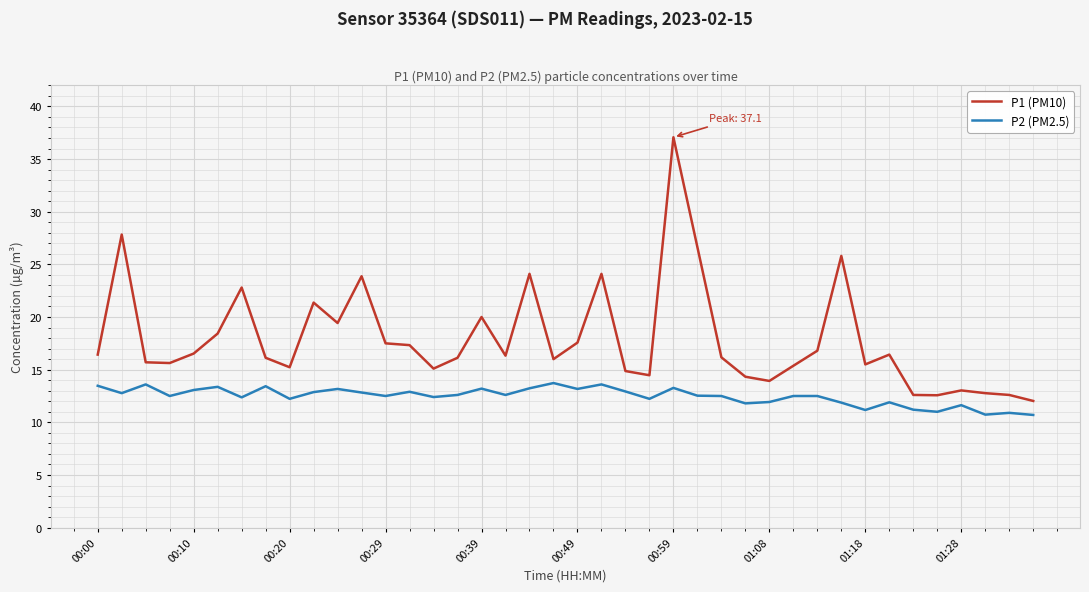

Which series has the widest spread of values?

P1 (PM10)